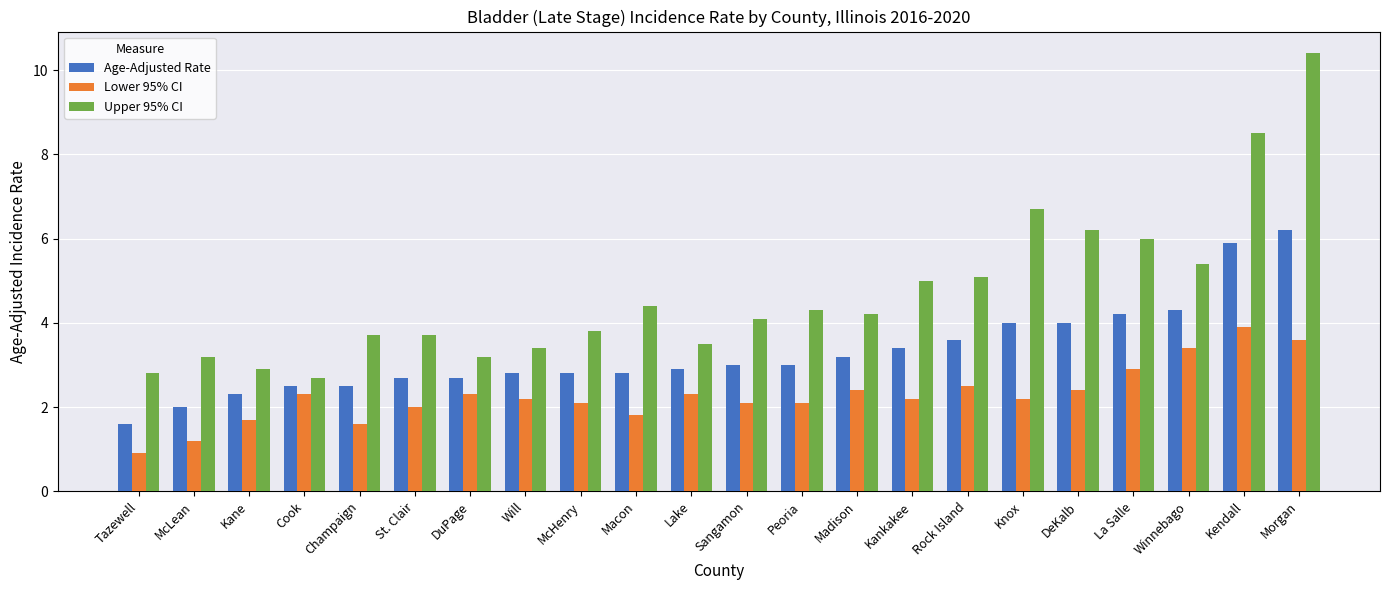

How many bars are there in each group?

3